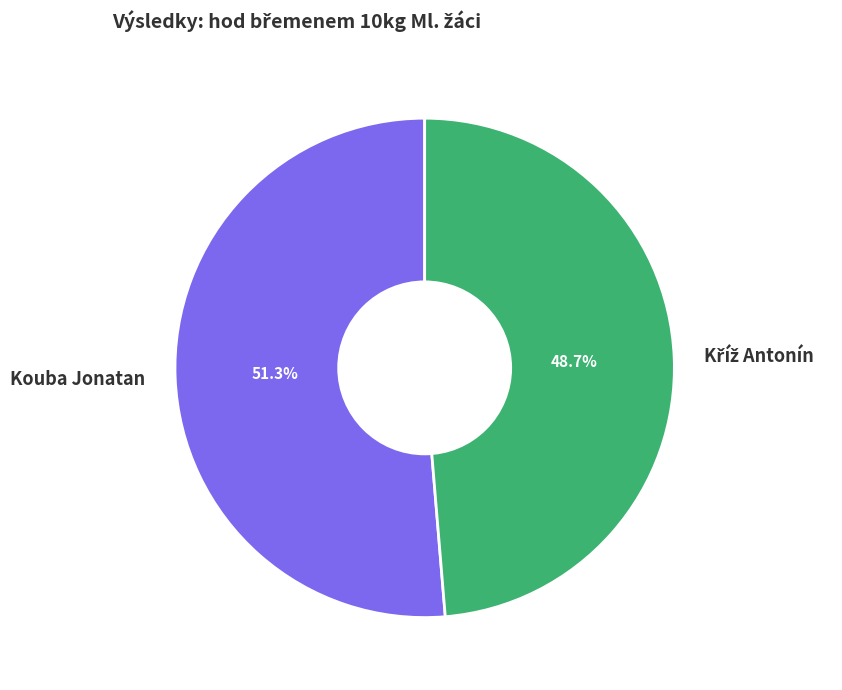

What percentage is the Kouba Jonatan slice, to the nearest percent?

51%